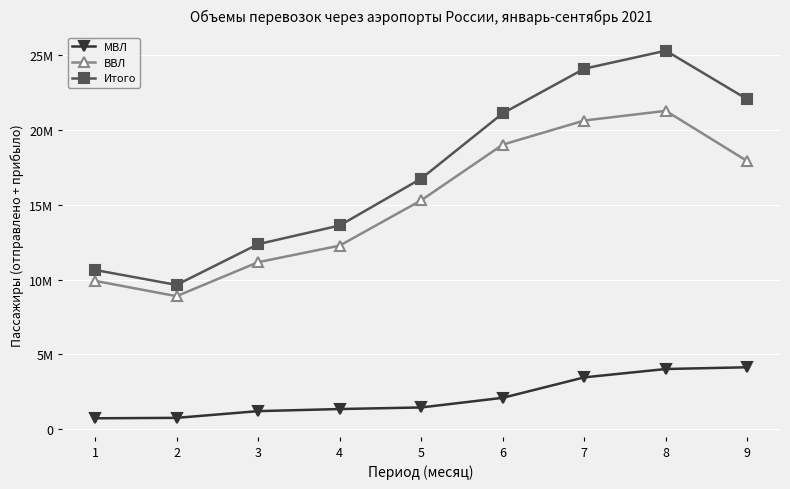

At which category does Итого reach its first local valley?

2